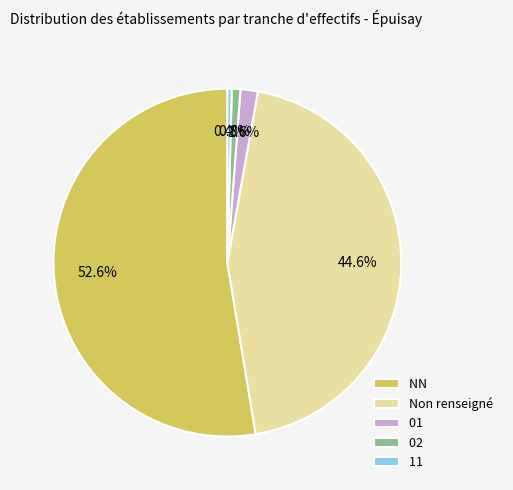

Count the number of slices in the pie.

5